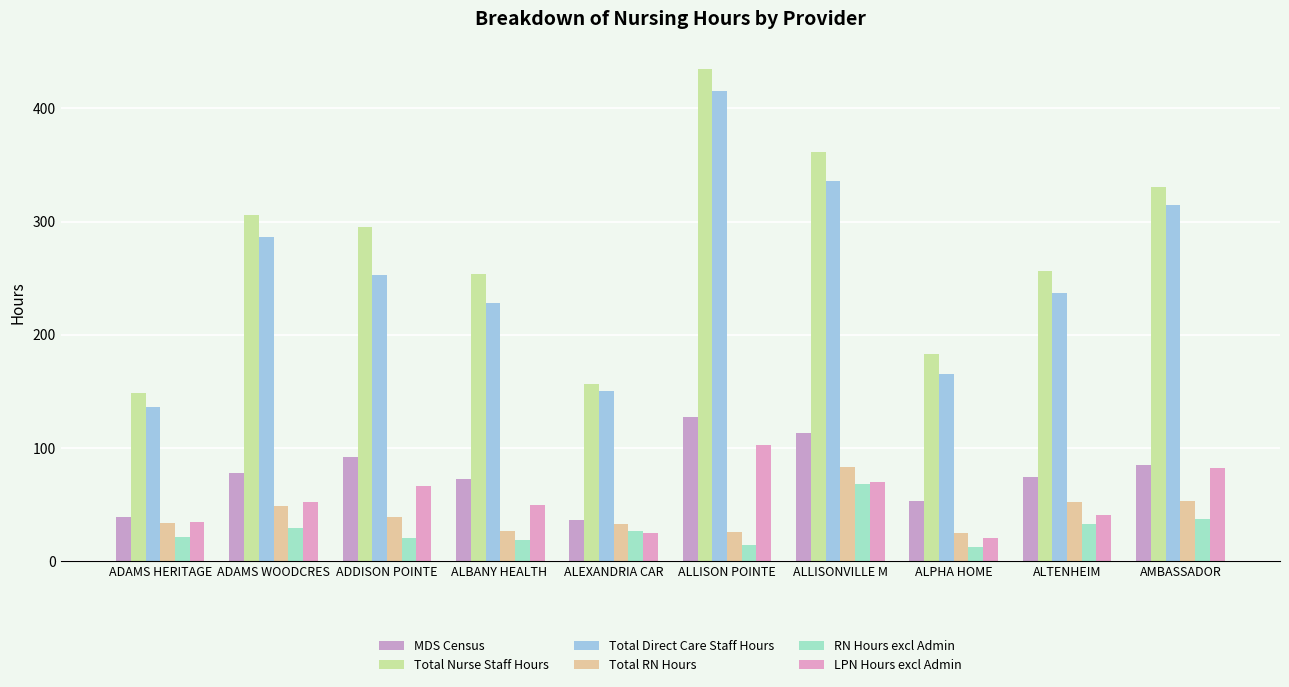

What position from the right is ALTENHEIM?

2